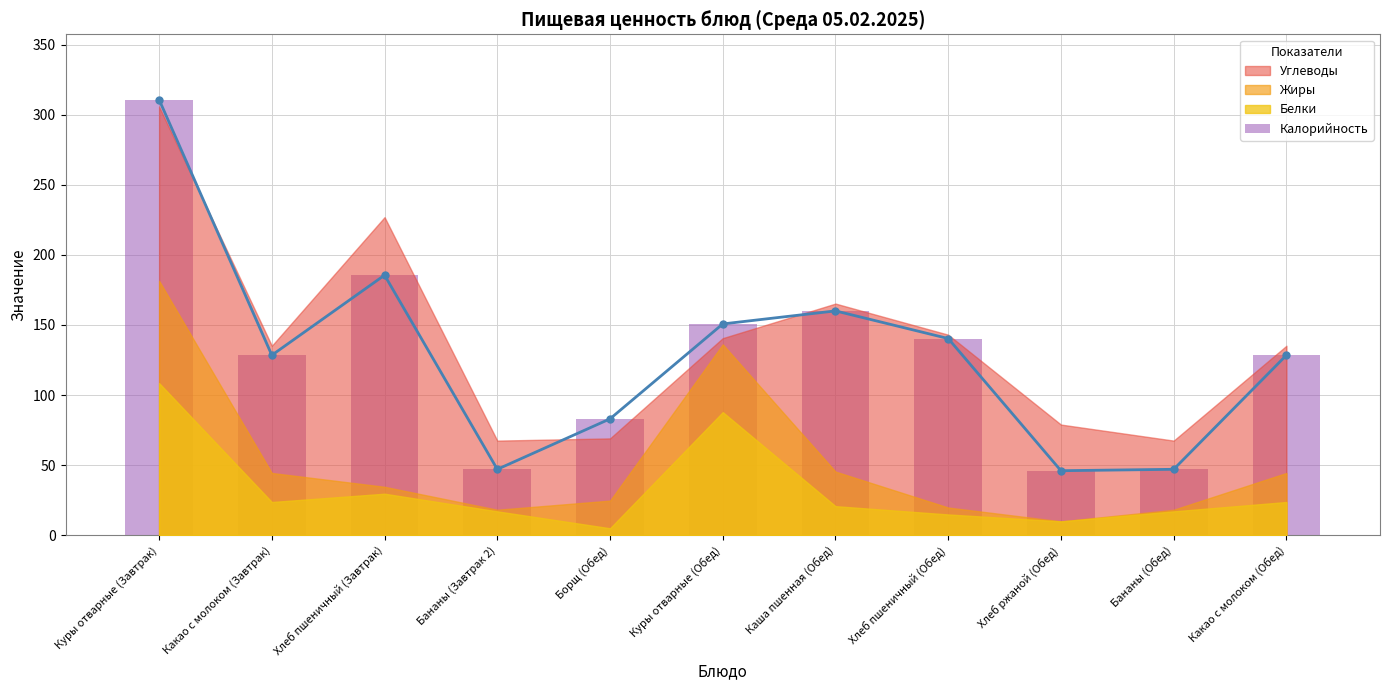

Where is the data nearest to the value 178?

Хлеб пшеничный (Завтрак)